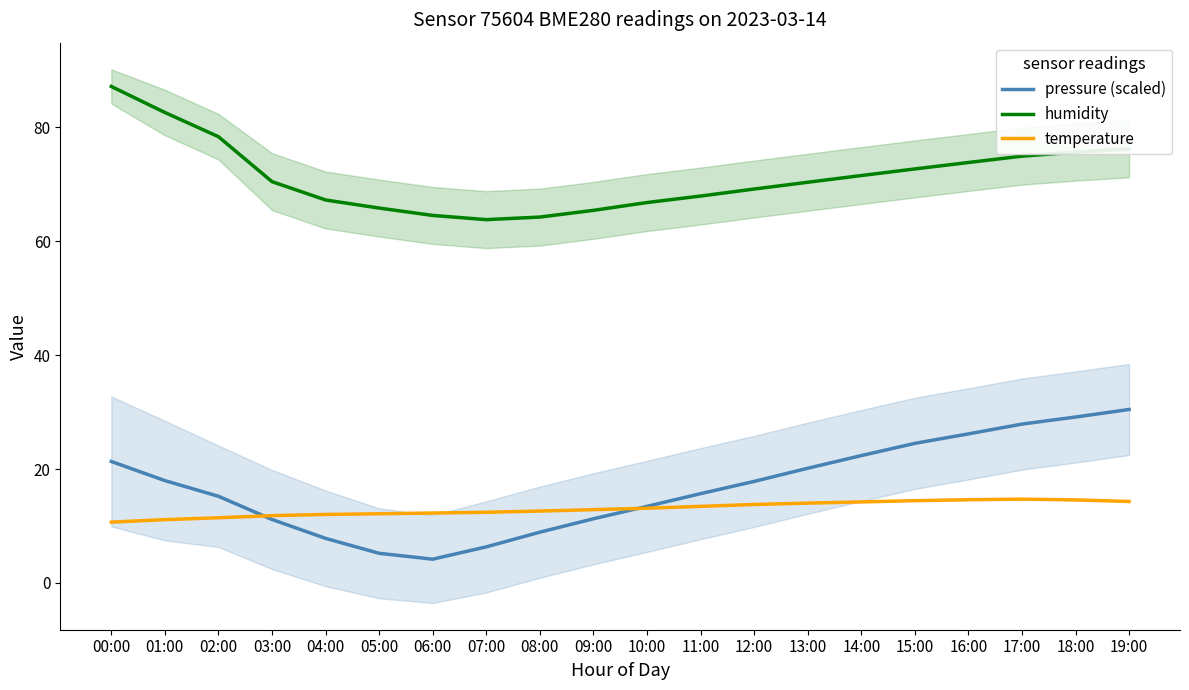

At which label is temperature closest to 12?

04:00